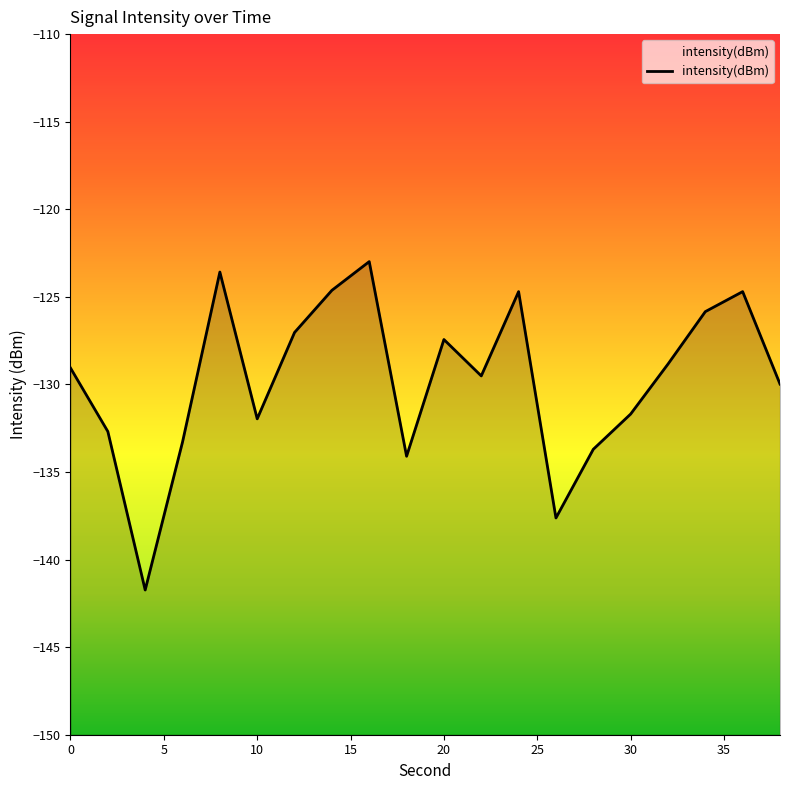

How many values are below -129?

11